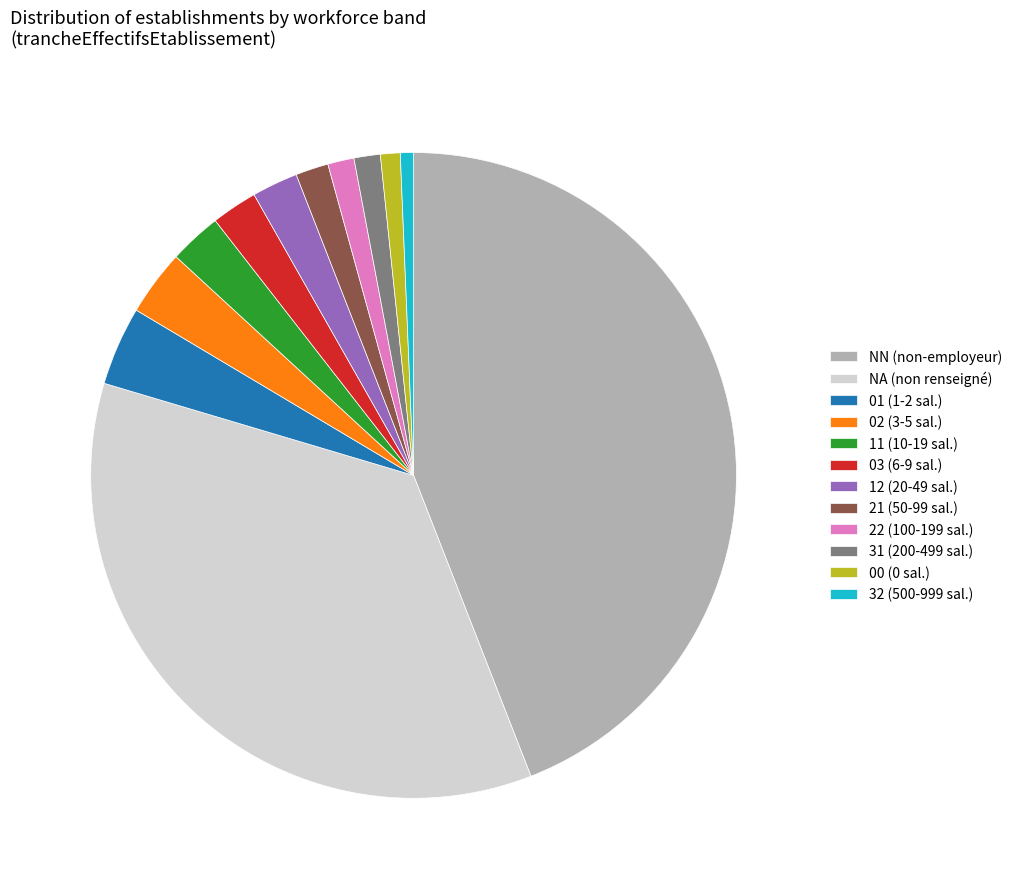

Is 11 (10-19 sal.) the majority of the pie?

No